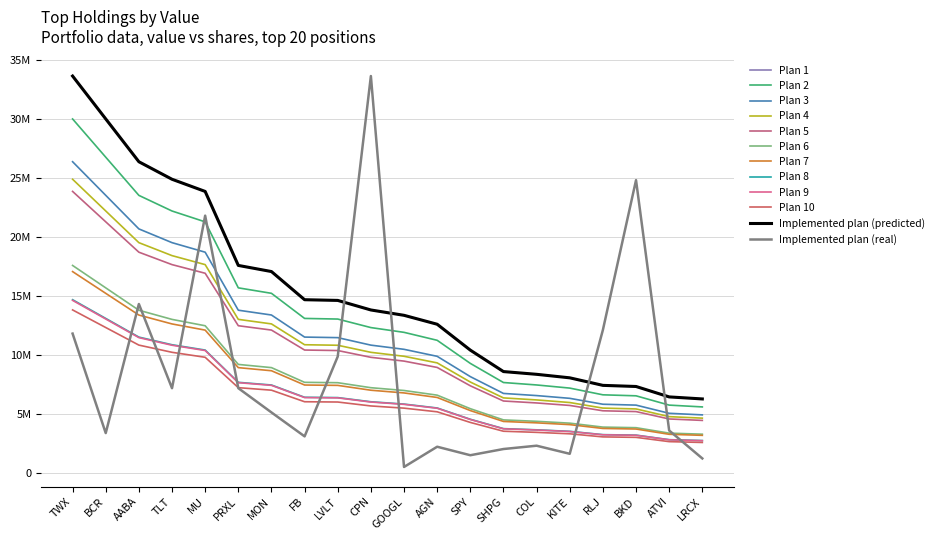

Does the chart have visible grid lines?

Yes